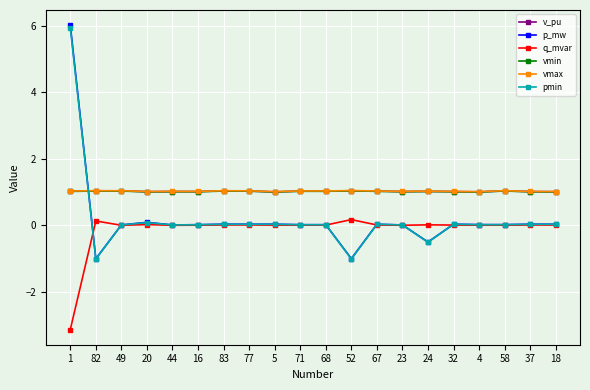

At how many categories does at least one series exceed -2?

20